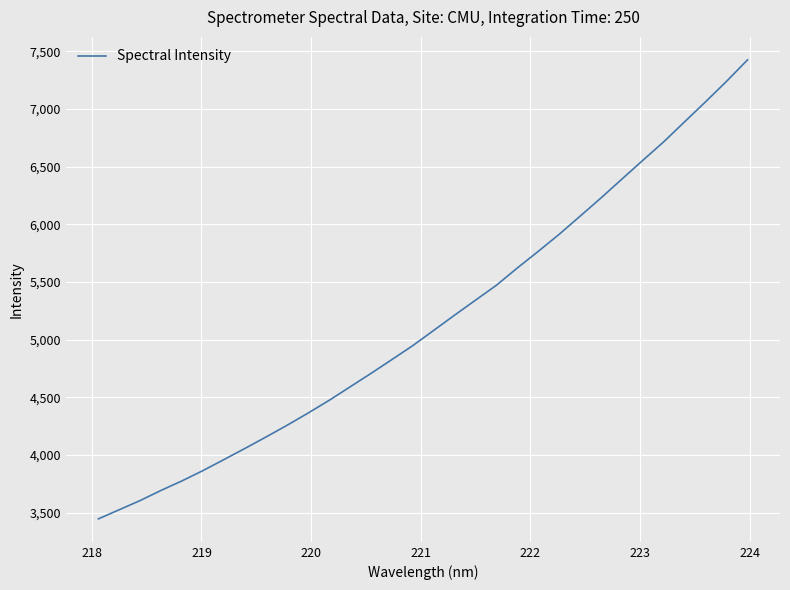

What is the difference between the maximum and minimum values?

3980.5